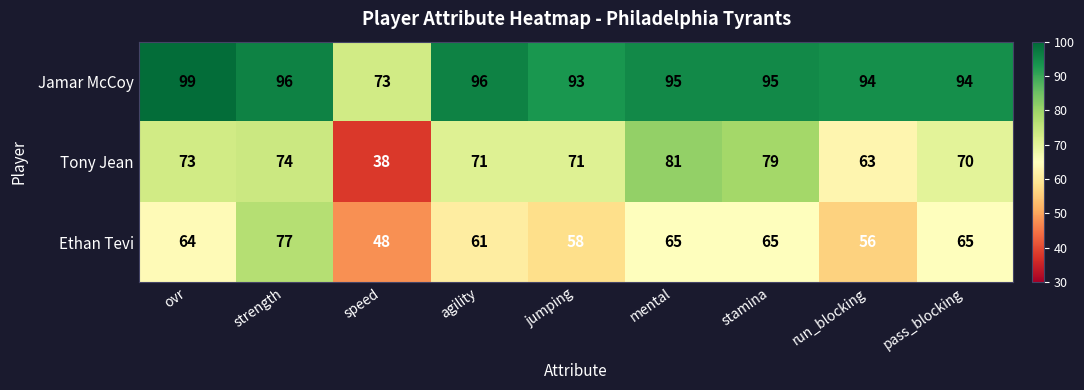

List the series in order of their peak value, lowest first.

Ethan Tevi, Tony Jean, Jamar McCoy